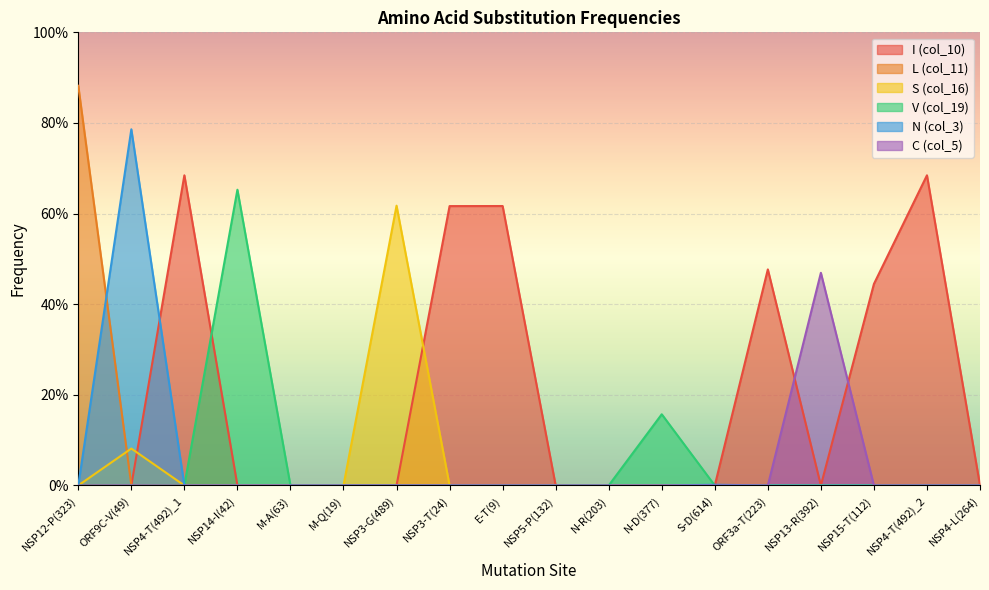

At how many categories does at least one series exceed 0?

15